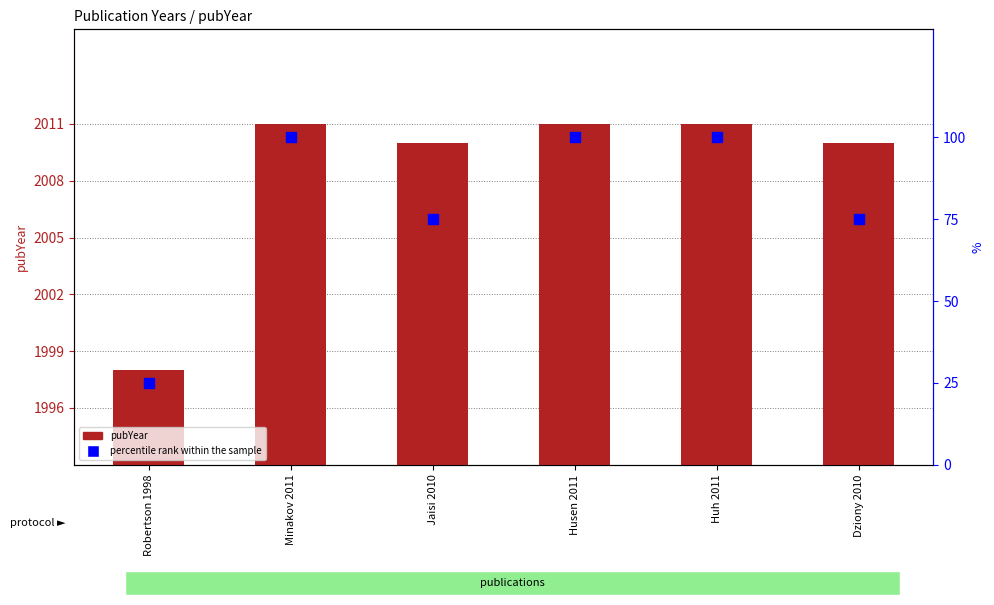

Which series has the largest total across all categories?

pubYear